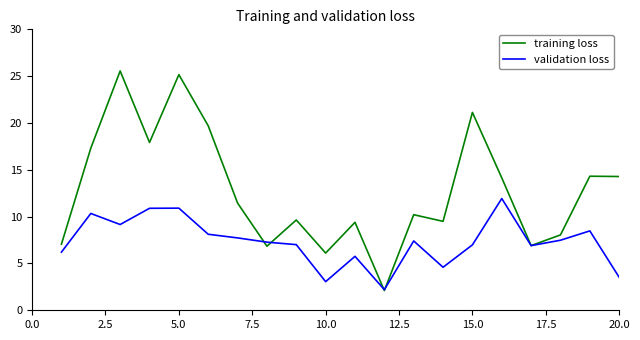

What is the smallest value displayed?

2.1